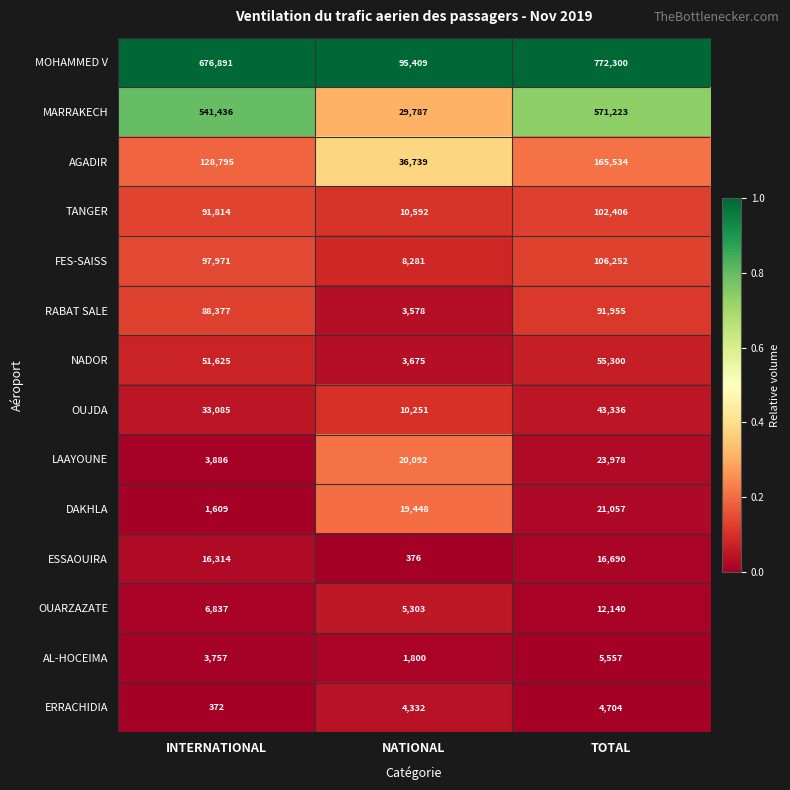

Which series has the largest total across all categories?

MOHAMMED V